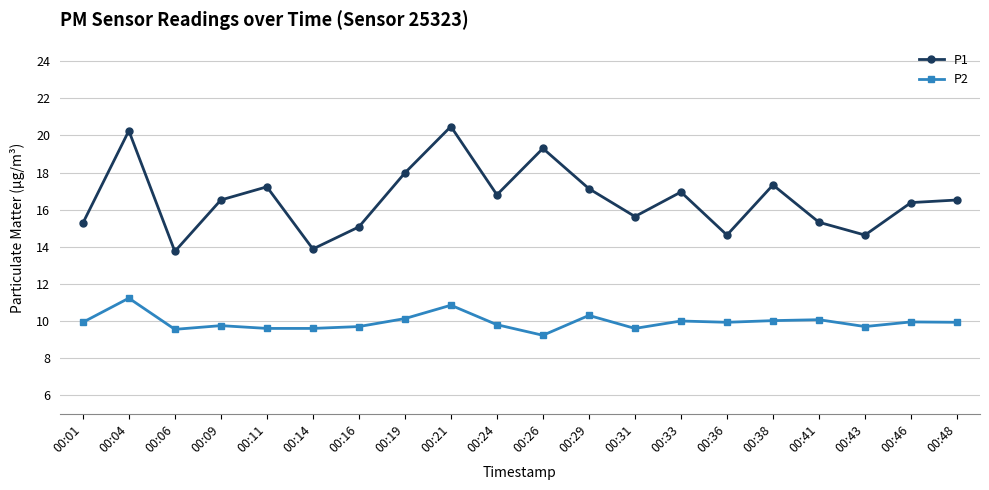

True or false: P2 has a value of 15.2 at 00:04.

False